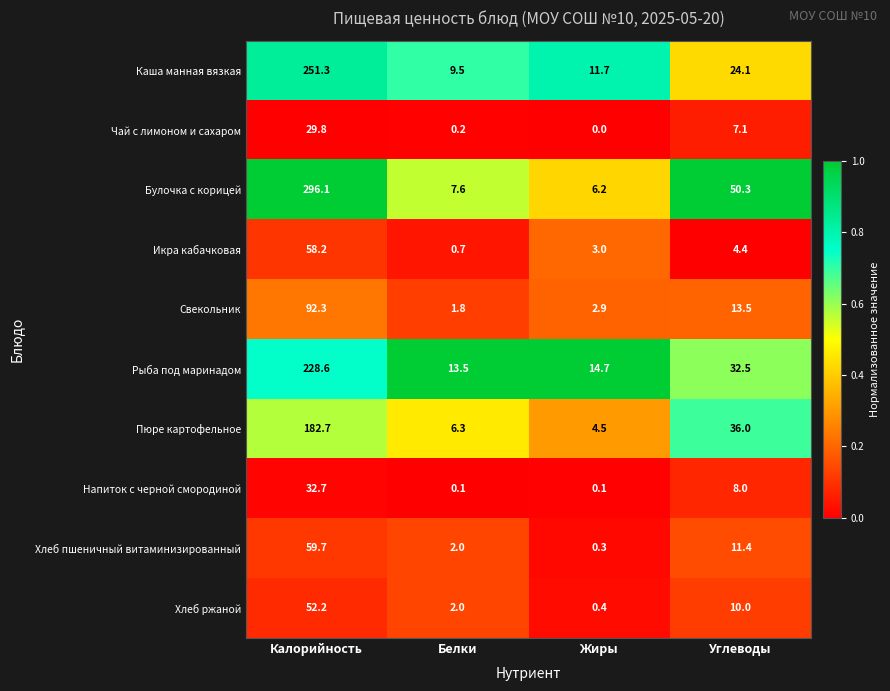

Between Калорийность and Жиры, which series saw the biggest shift?

Булочка с корицей